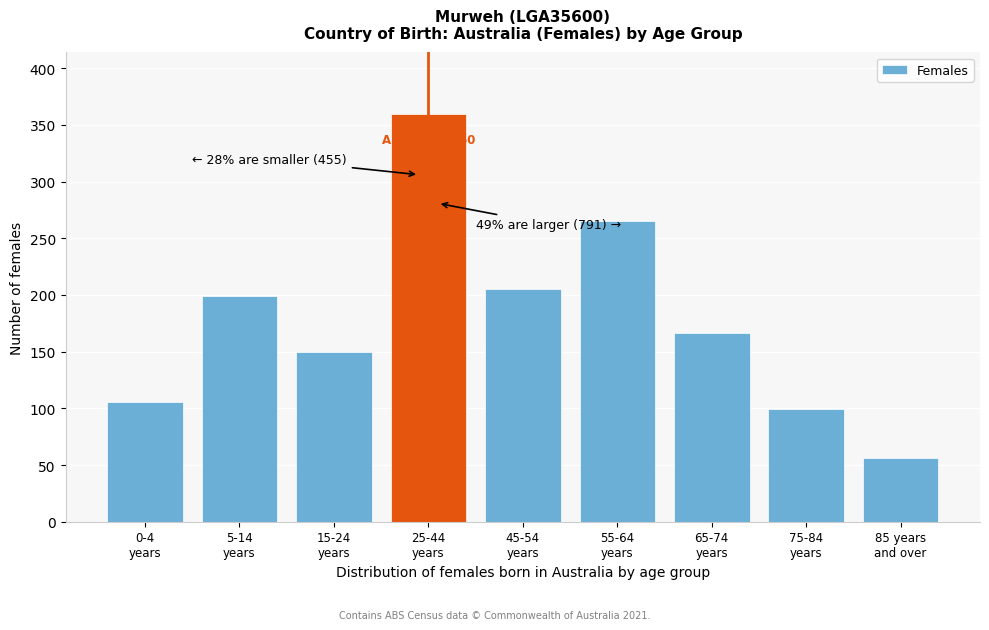

Reading right to left, transcribe all the data shown in this chart.

56	99	166	265	205	360	150	199	106